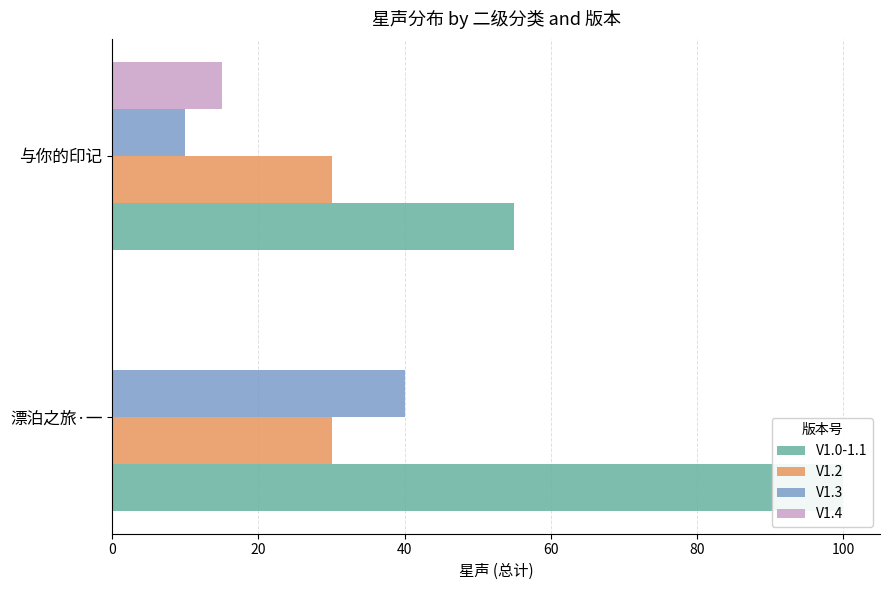

What is the maximum value shown in the chart?

100.0